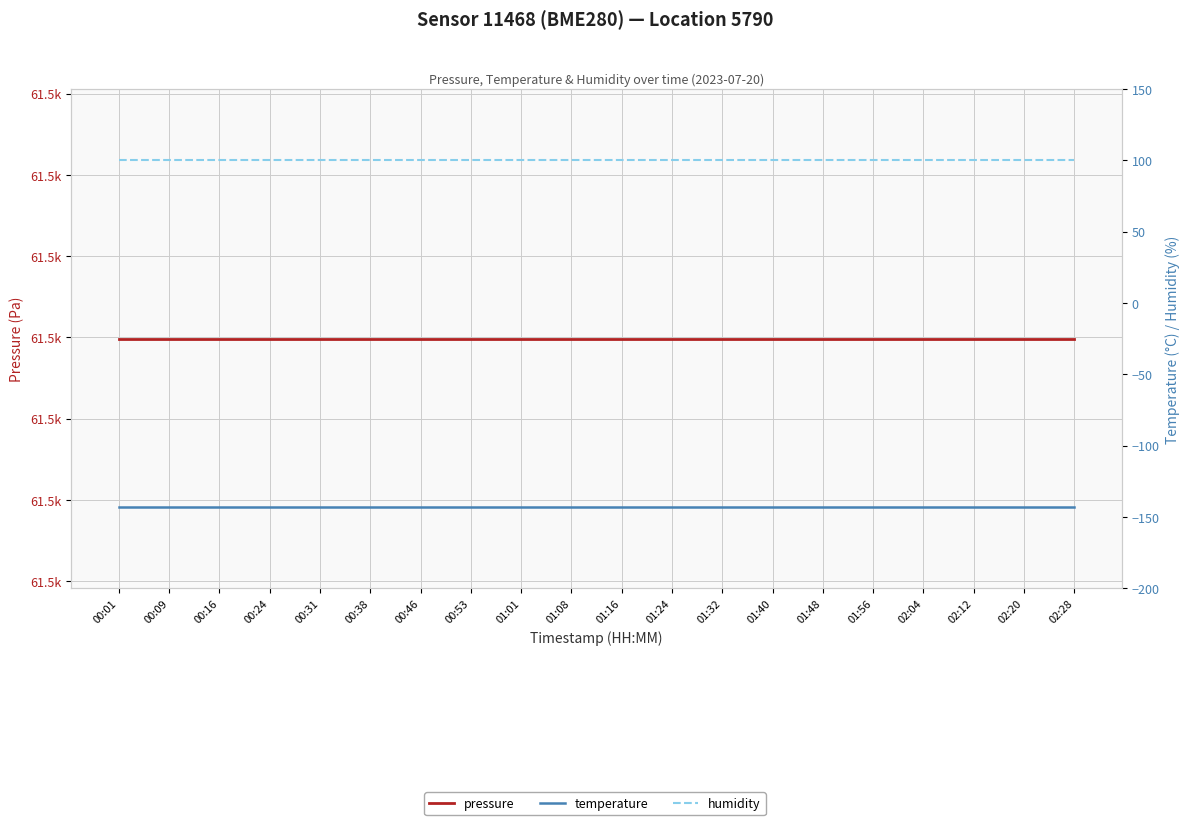

Does the chart have visible grid lines?

Yes